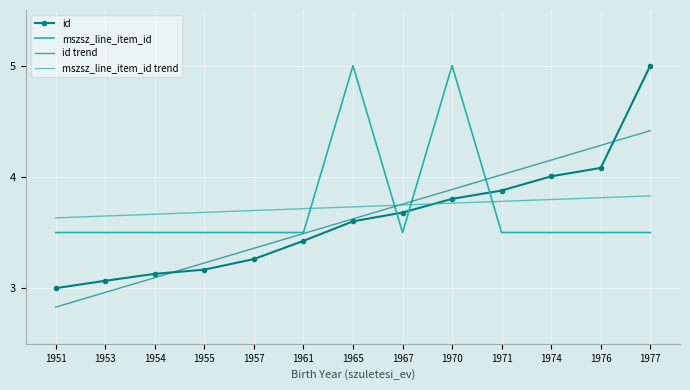

Which series ends up on top after the final intersection of id trend and mszsz_line_item_id trend?

id trend